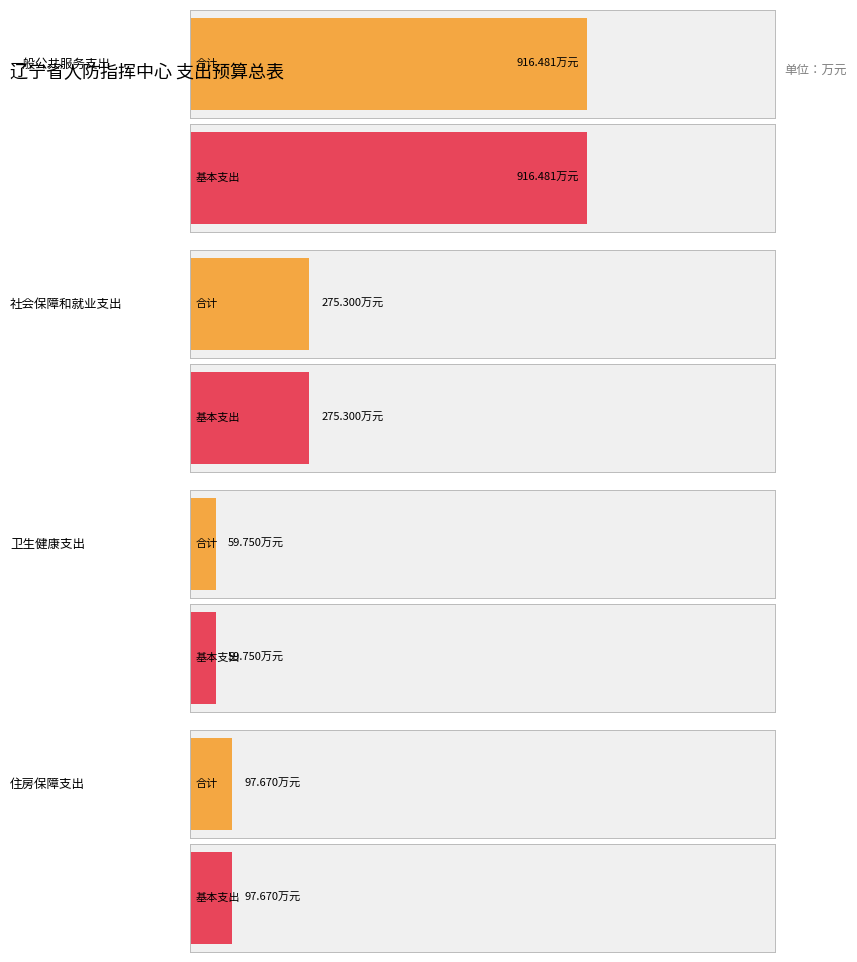

At how many categories does at least one series exceed 454?

1